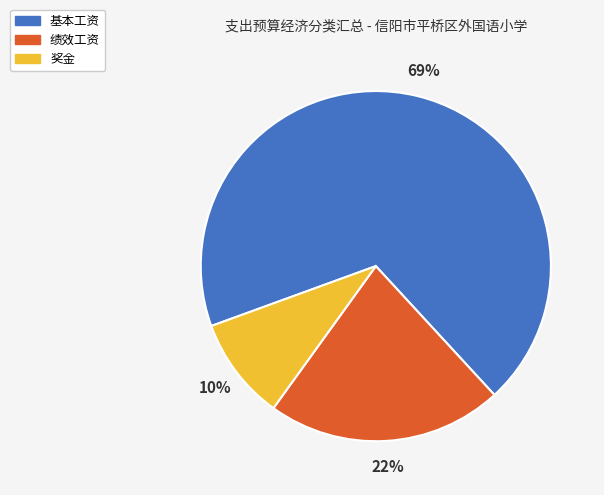

Is it true that 绩效工资 is 8% of the pie?

False